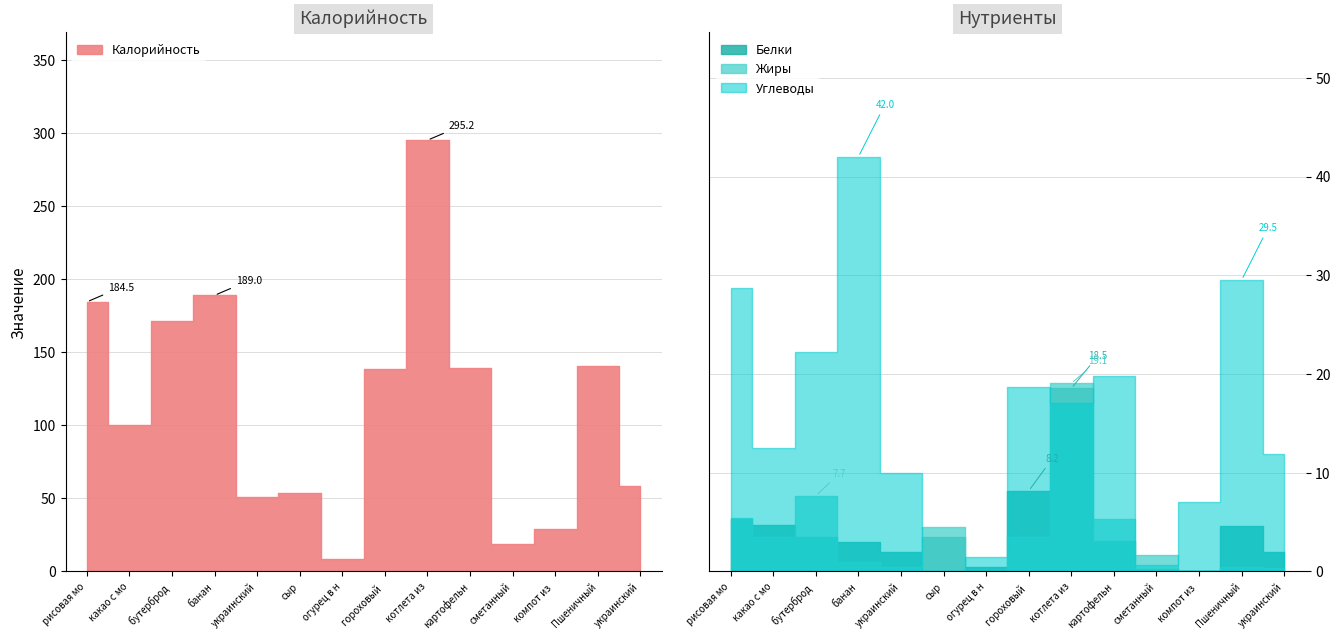

True or false: Белки has more than 0 points higher than both neighbors.

True